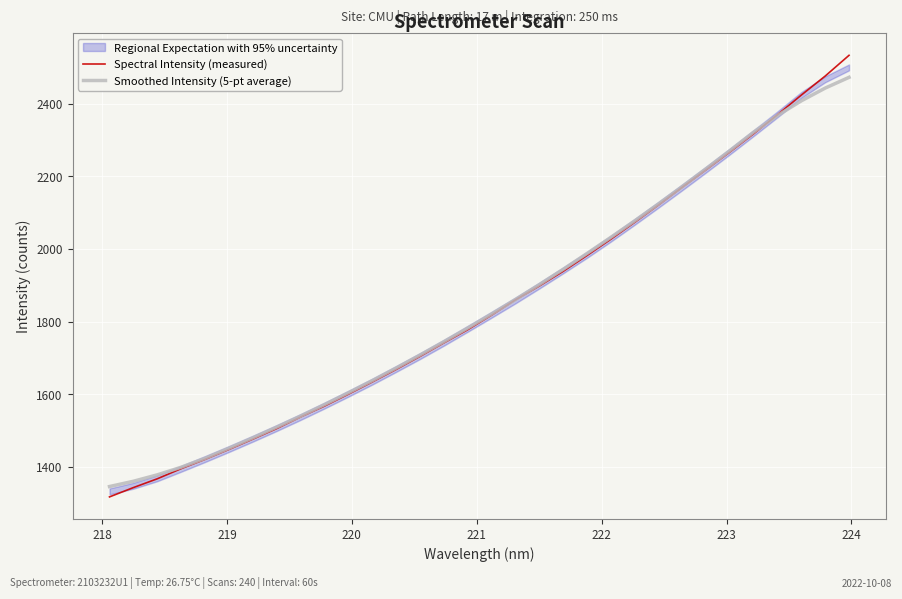

What is the minimum value for Smoothed Intensity (5-pt average)?

1345.6